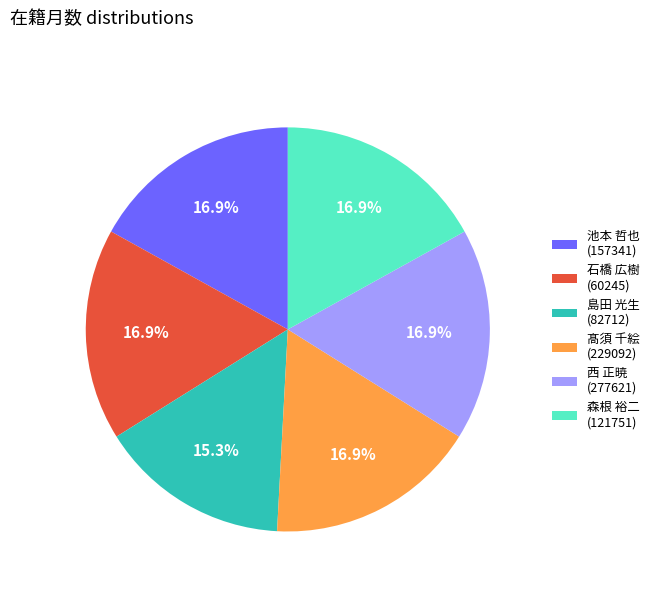

Combined, do 西 正暁 (277621) and 髙須 千絵 (229092) account for over 50%?

No